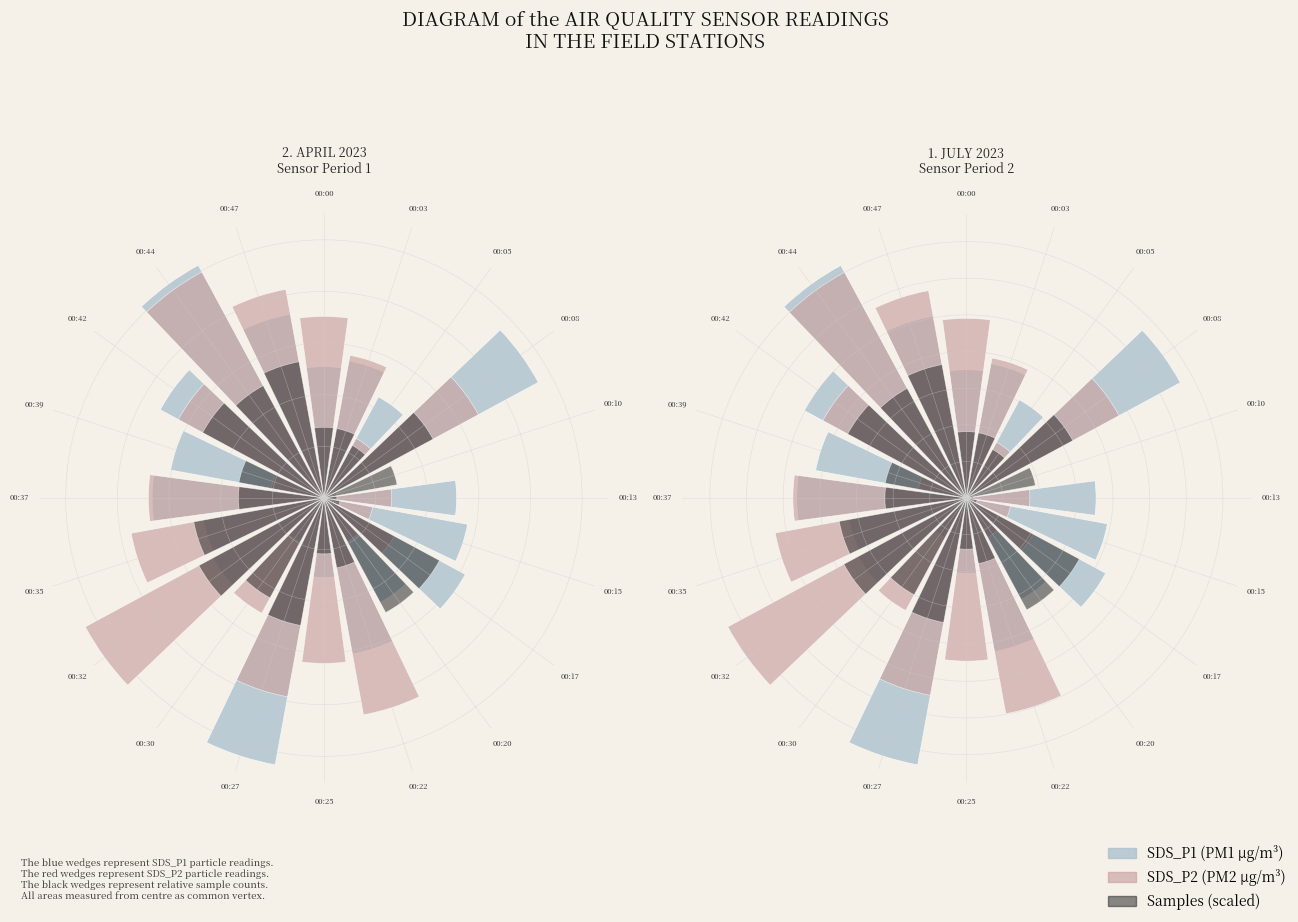

The 00:03 slice represents 5% of the pie. True or false?

True